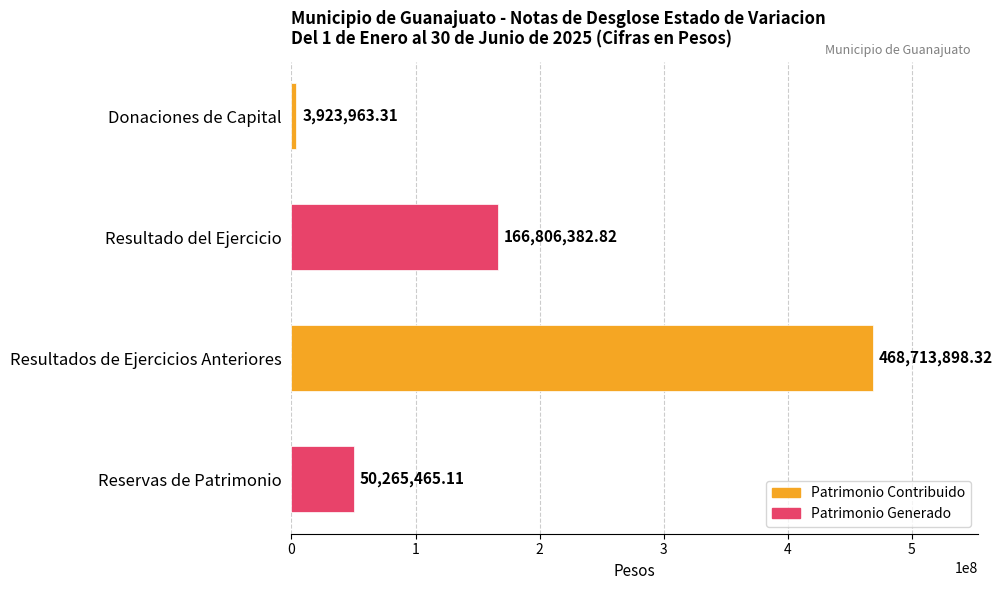

What is the sum of the values at Donaciones de Capital and Reservas de Patrimonio?

54189428.4